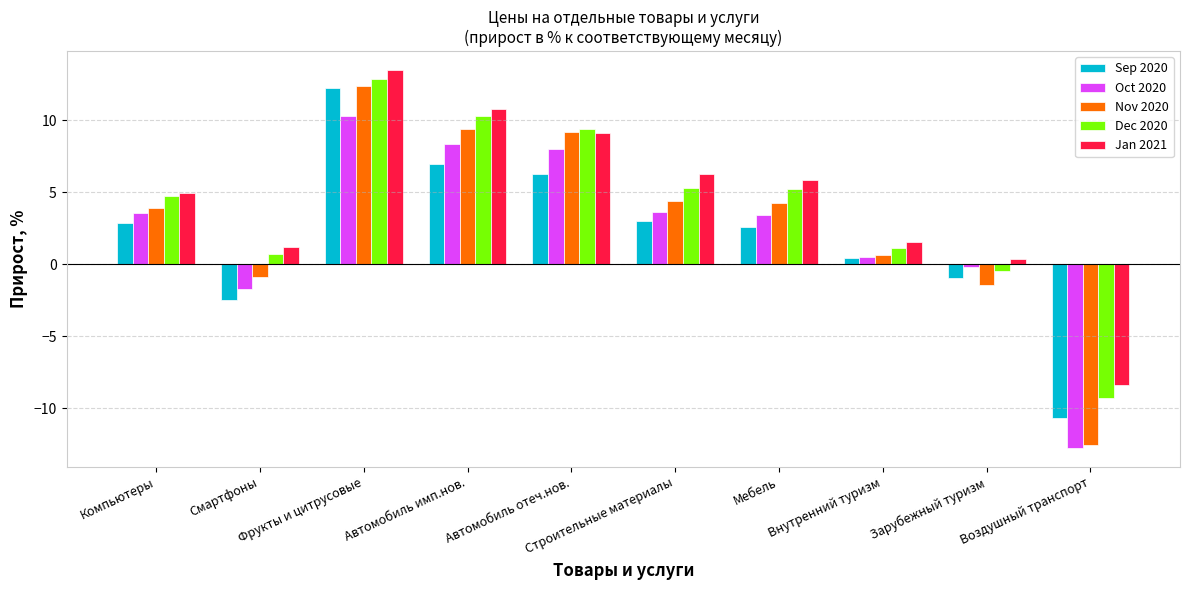

How many data points in Sep 2020 are less than 2?

4